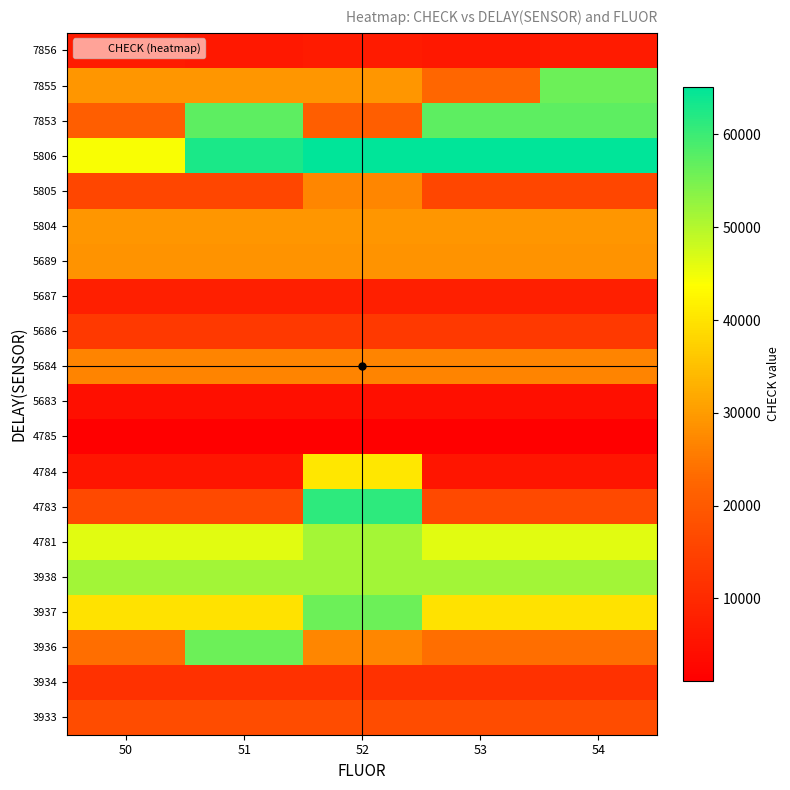

Count the number of categories in the chart.

5